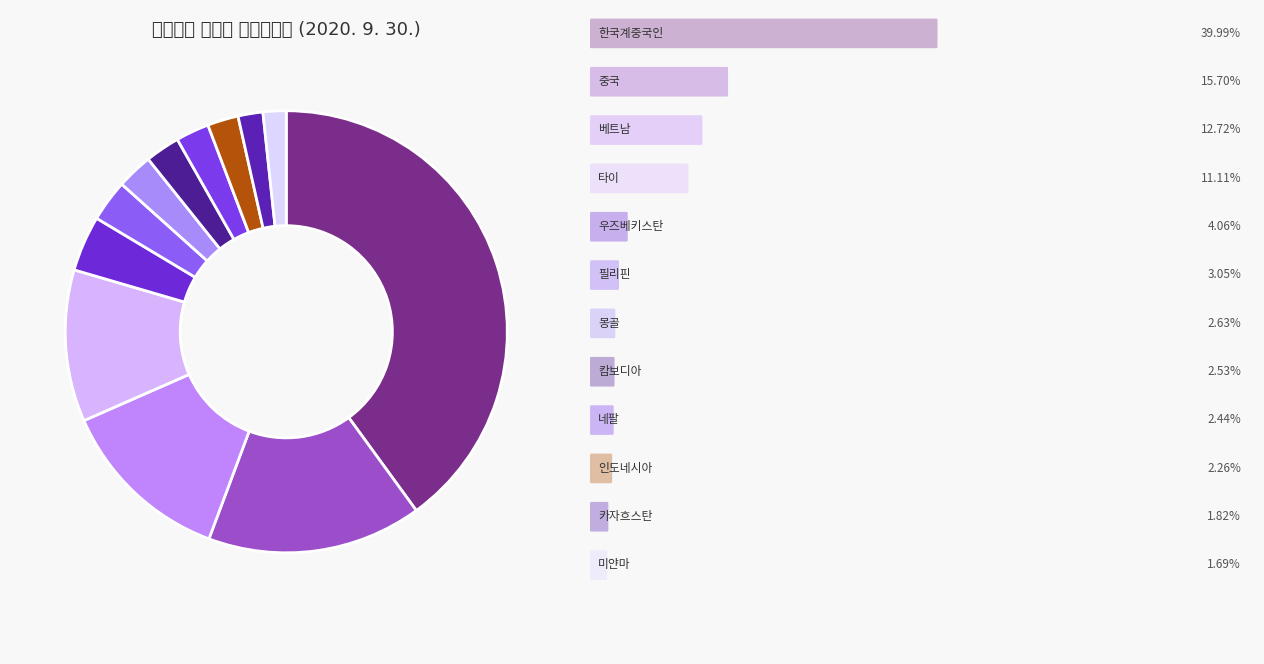

Which slice is the largest?

한국계중국인